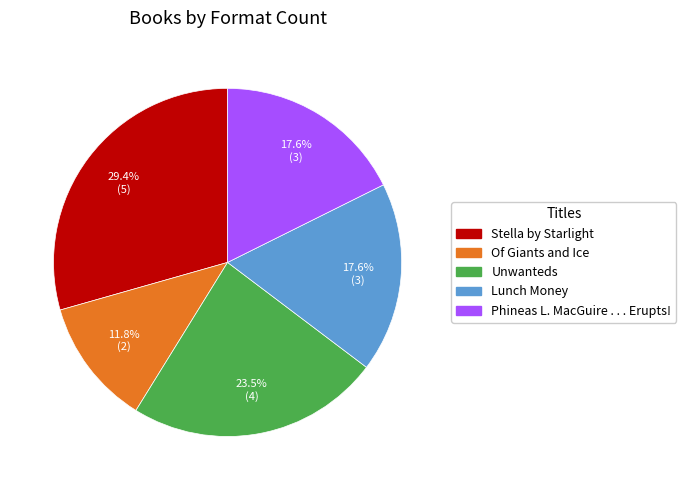

How many segments does this pie chart have?

5